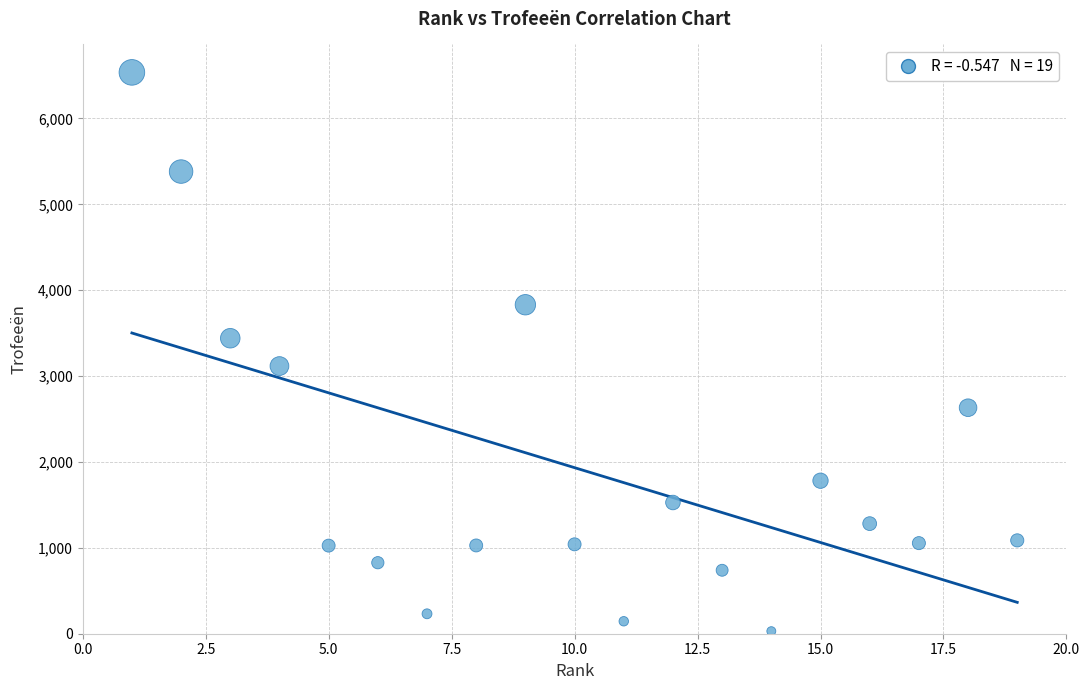

What is the range of X values (max minus min)?

18